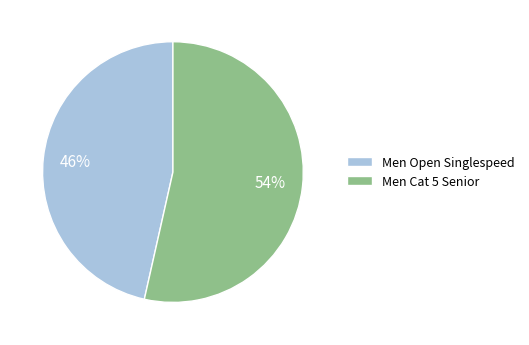

Is Men Cat 5 Senior the majority of the pie?

Yes